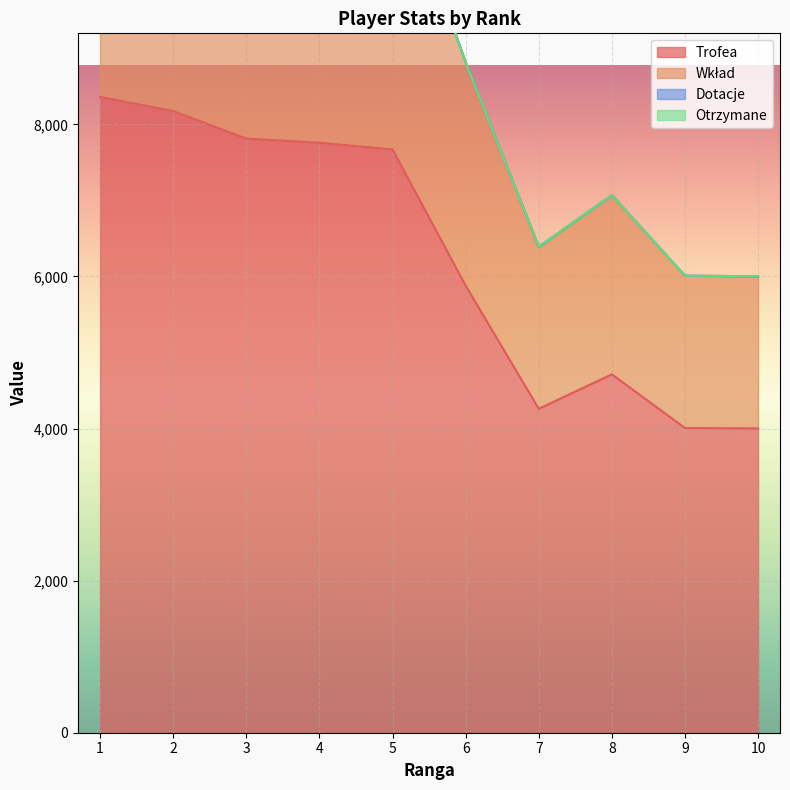

True or false: Wkład has a value of 6010 at 9.

True